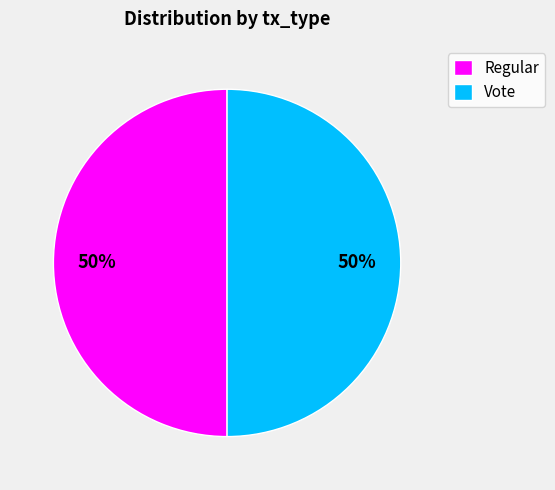

How many slices are in this pie chart?

2